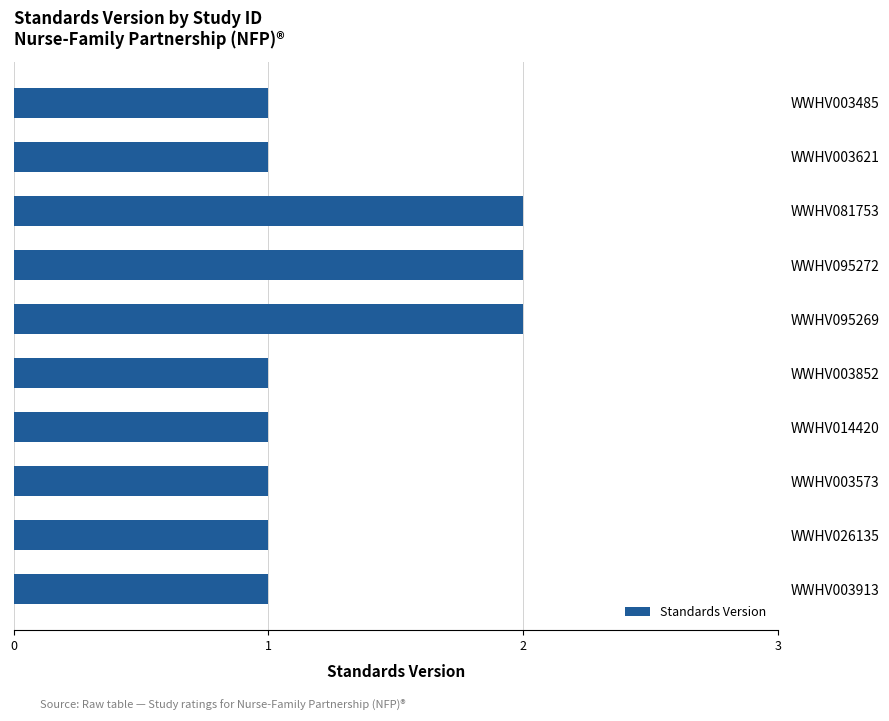

How many data points does each series have?

10